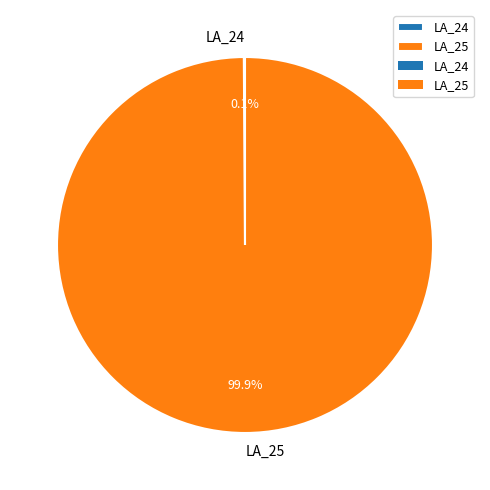

Is there a majority slice in this chart?

Yes